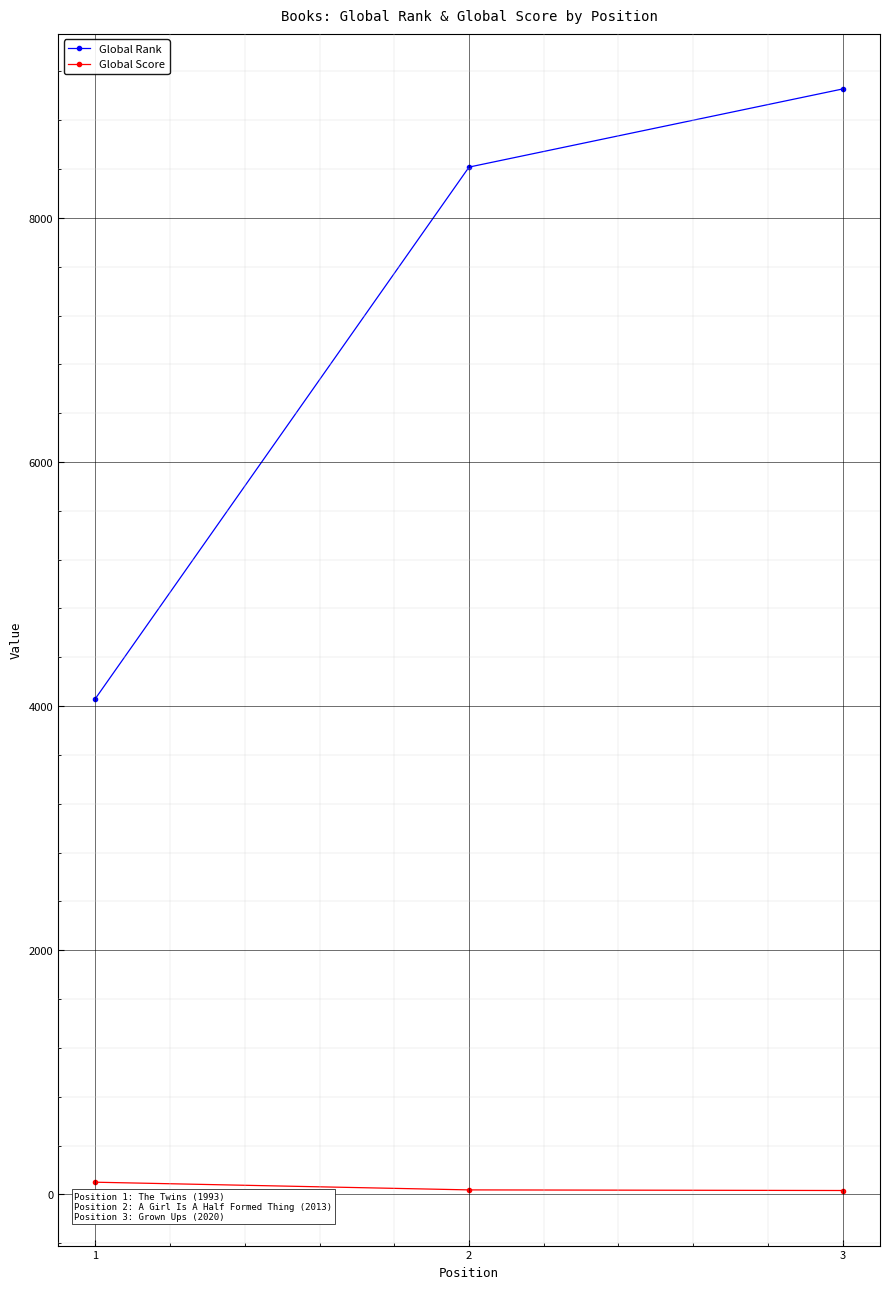

Which series has the largest total across all categories?

Global Rank